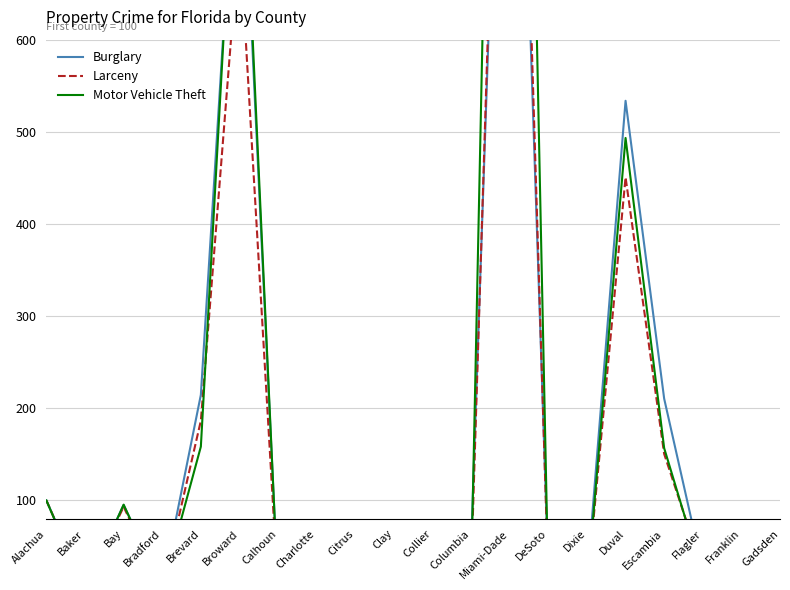

What is the label of the 6th point from the right?

Dixie